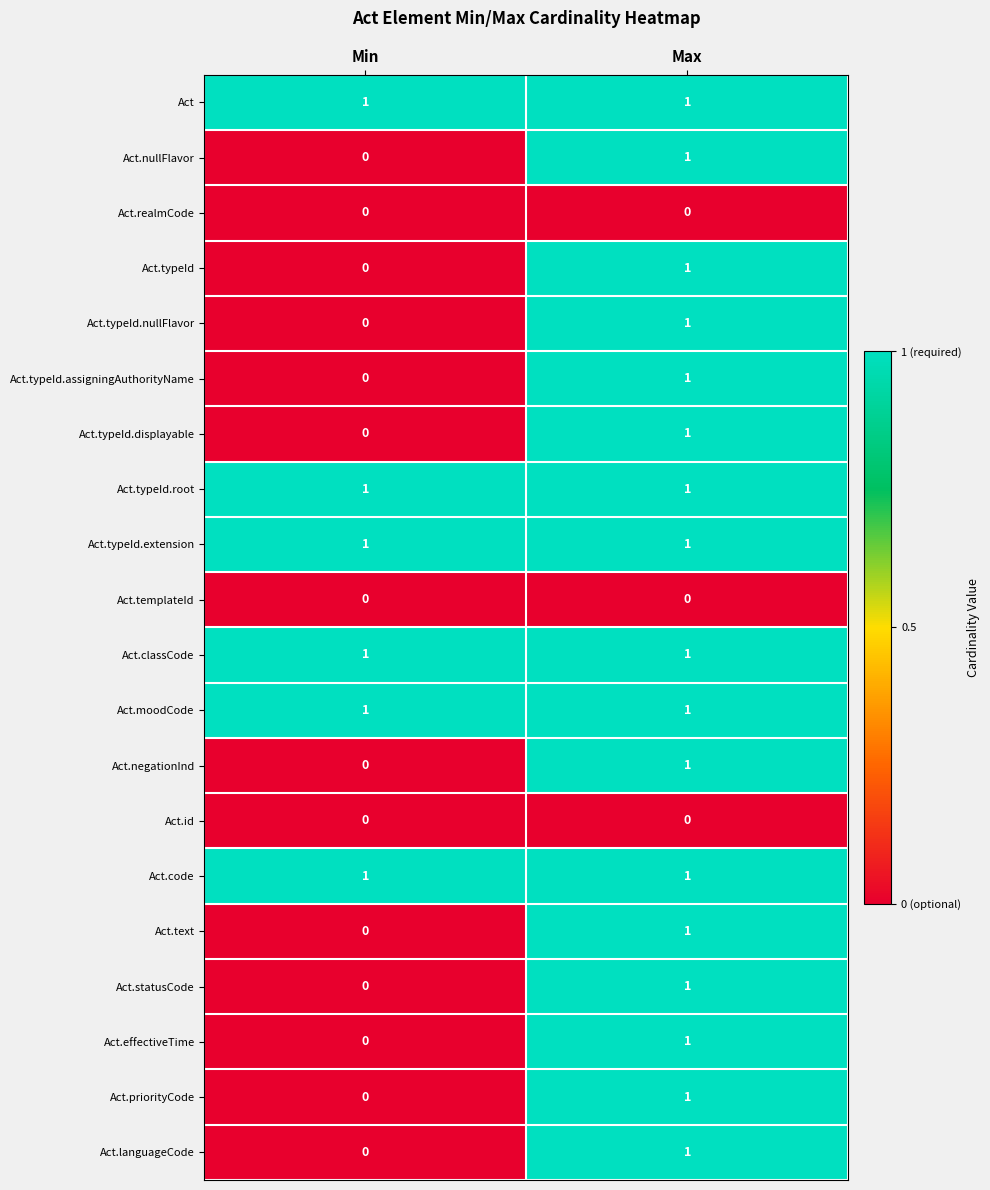

At which category is the sum across all series the highest?

Max